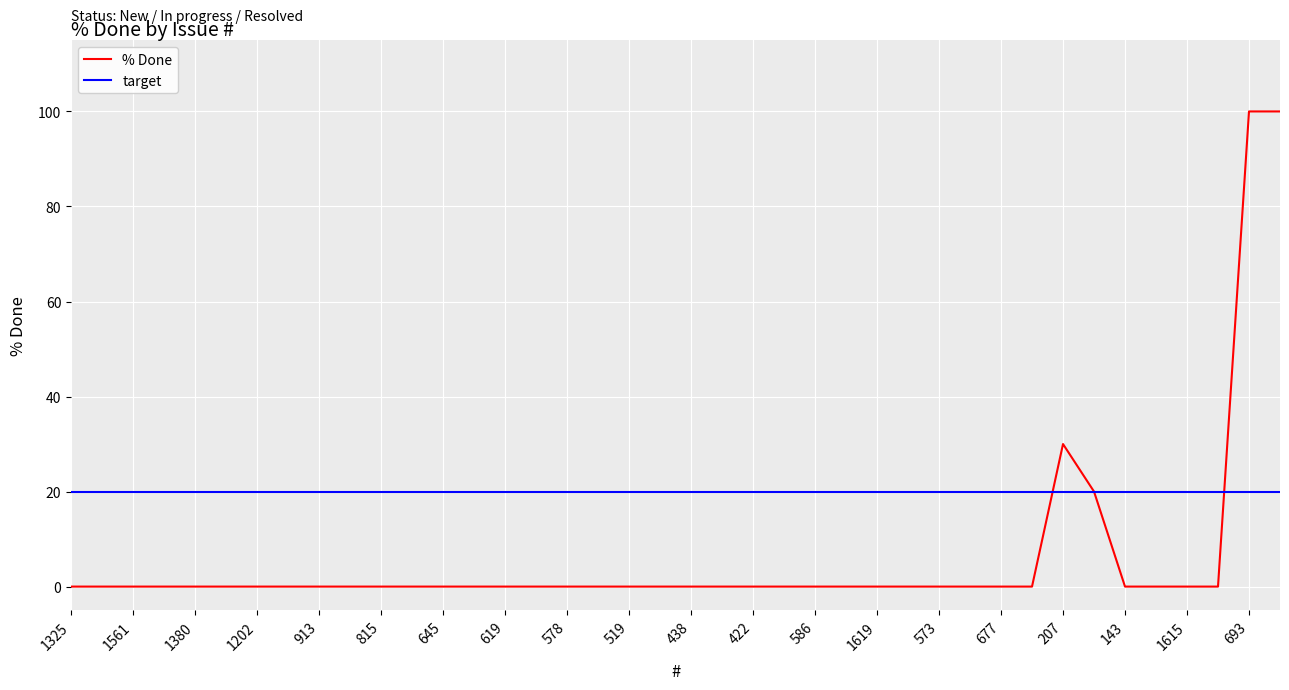

Reading left to right, what are all the values shown in this chart?

0	0	0	0	0	0	0	0	0	0	0	0	0	0	0	0	0	0	0	0	0	0	0	0	0	0	0	0	0	0	0	0	30	20	0	0	0	0	100	100